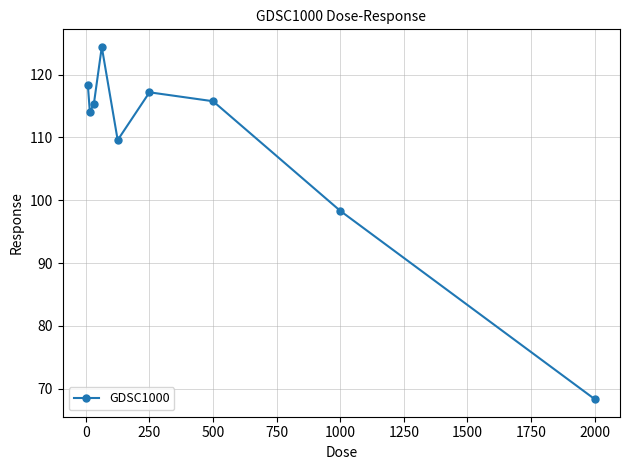

What is the minimum value shown in the chart?

68.3